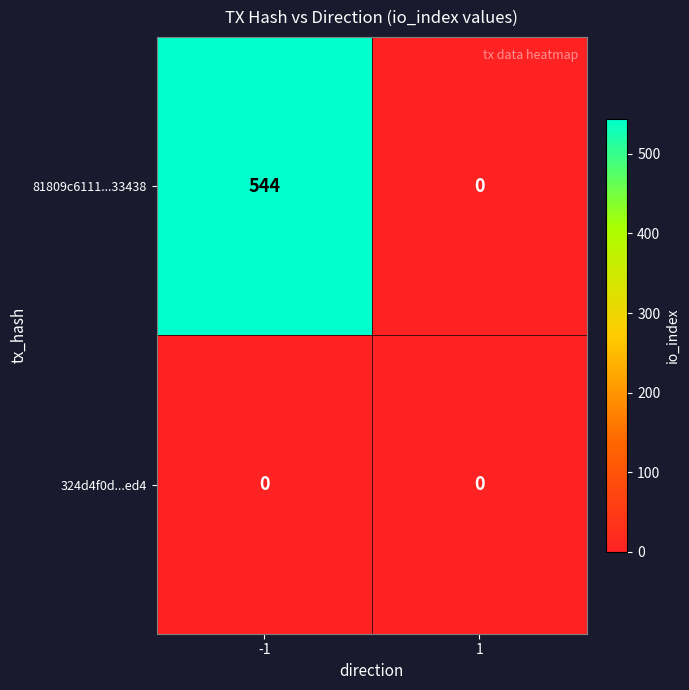

Reading right to left, what are all the values shown in this chart?

81809c6111...33438: 1=0	-1=544
324d4f0d...ed4: 1=0	-1=0